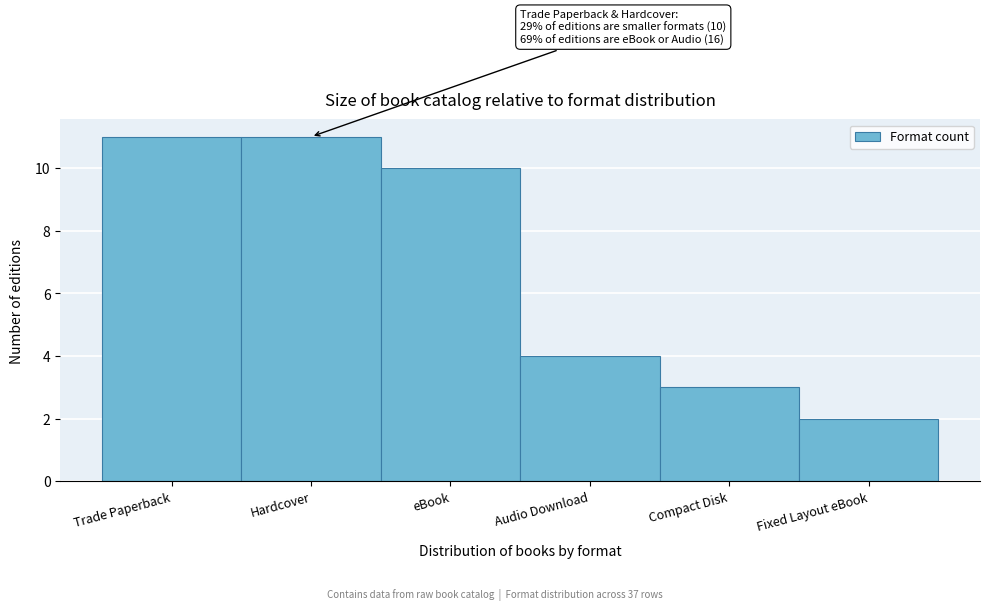

Reading left to right, transcribe all the data shown in this chart.

Trade Paperback=11	Hardcover=11	eBook=10	Audio Download=4	Compact Disk=3	Fixed Layout eBook=2